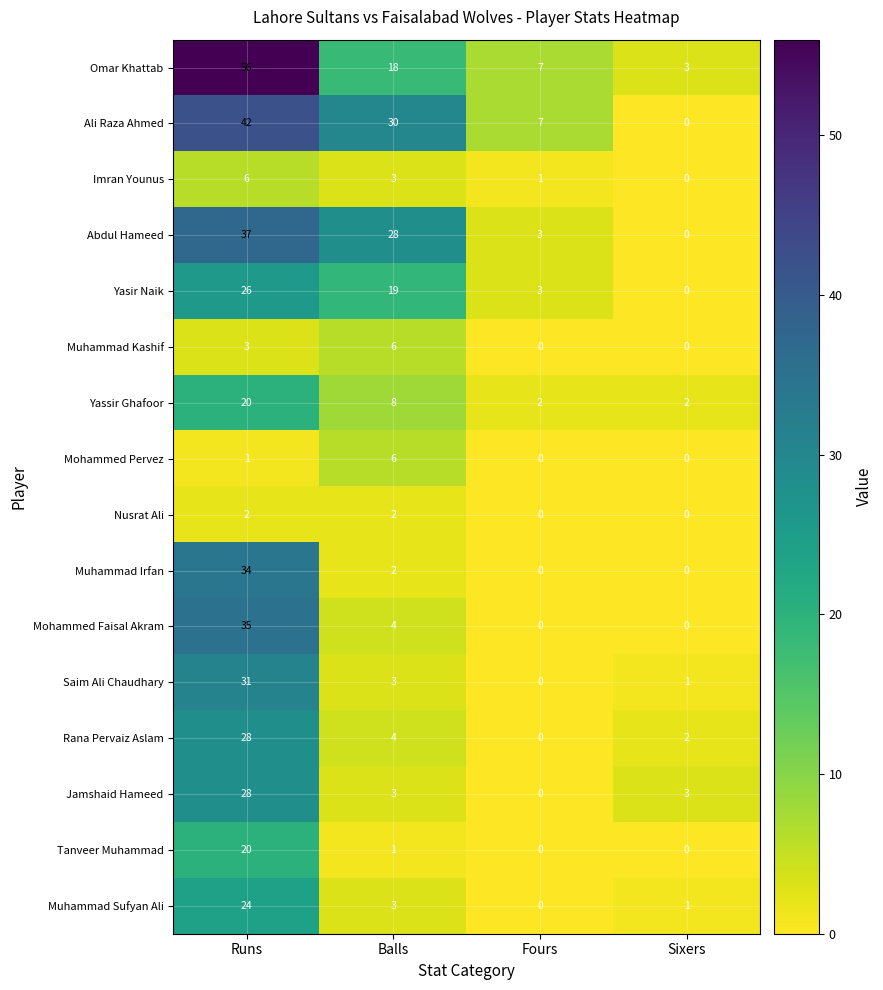

Read the Ali Raza Ahmed value at Fours, to the nearest 5.

5